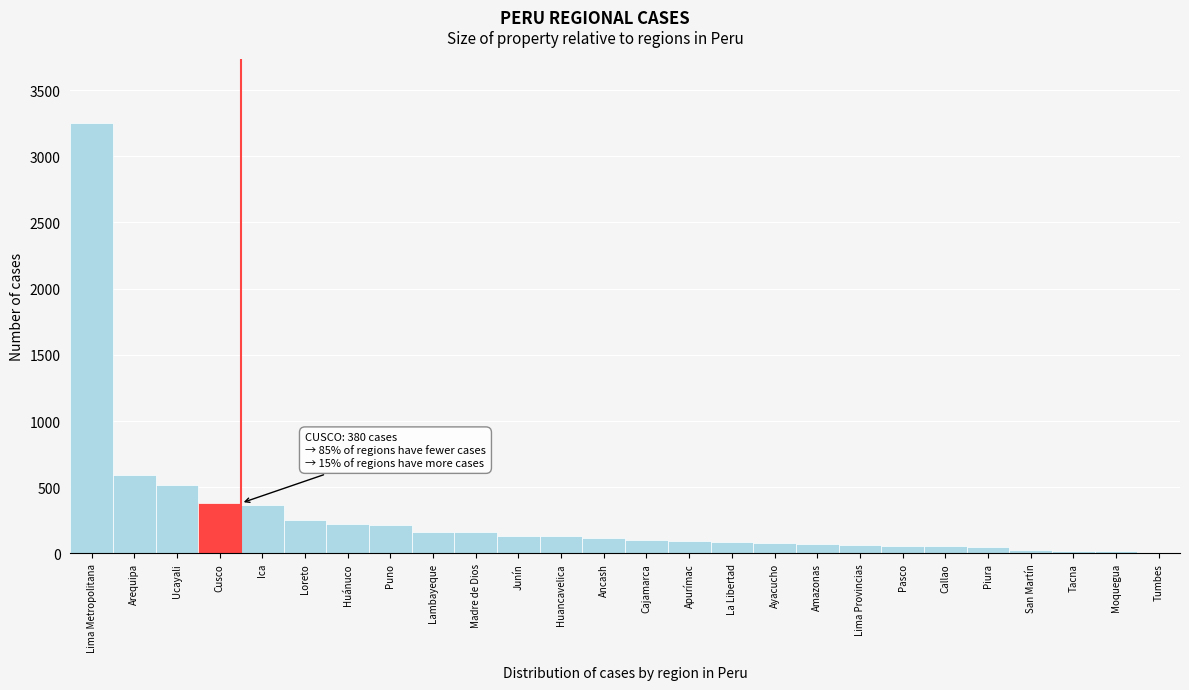

What is the maximum value shown in the chart?

3248